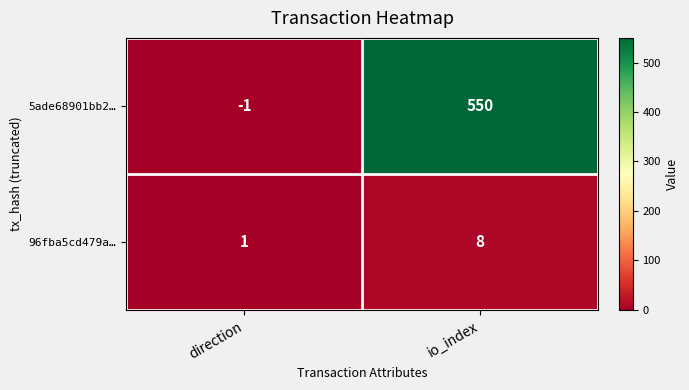

What value does the 96fba5cd479a… series have at io_index?

8